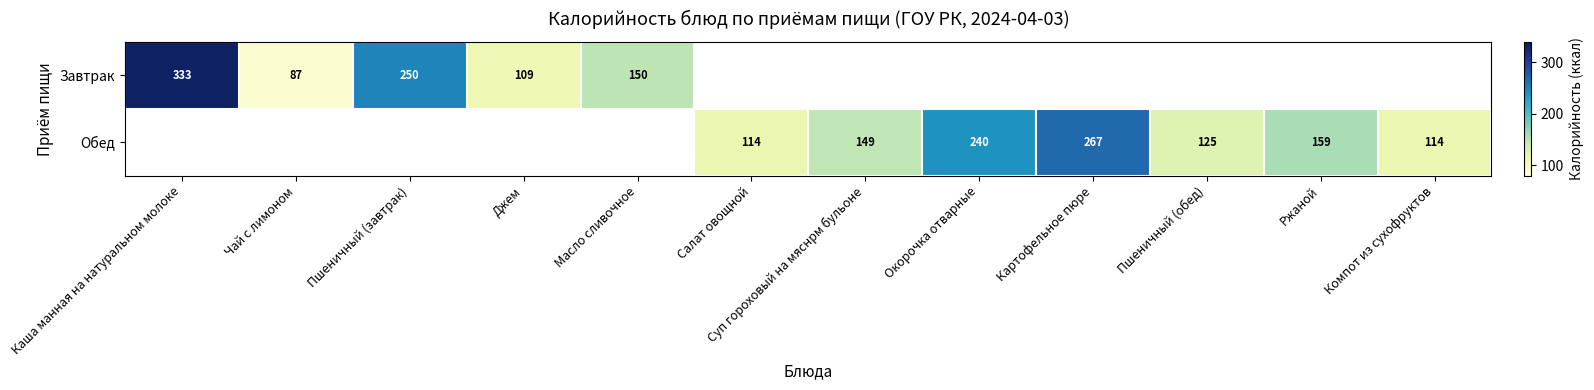

How many categories are shown in the chart?

12